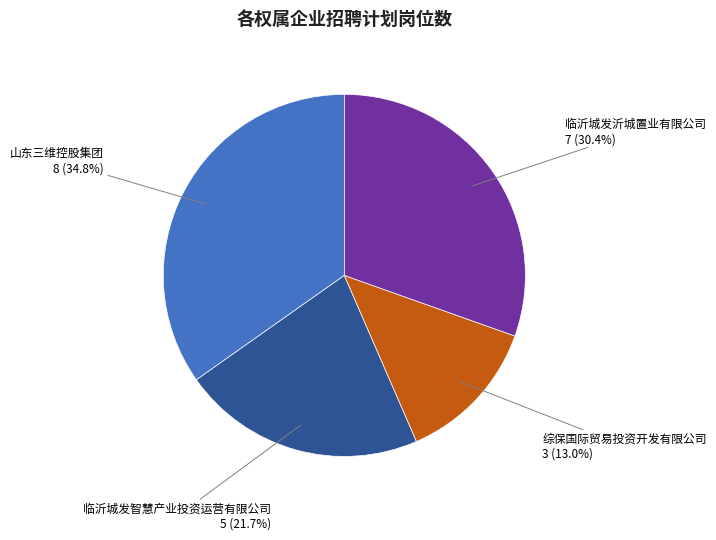

Does any single category account for the majority?

No